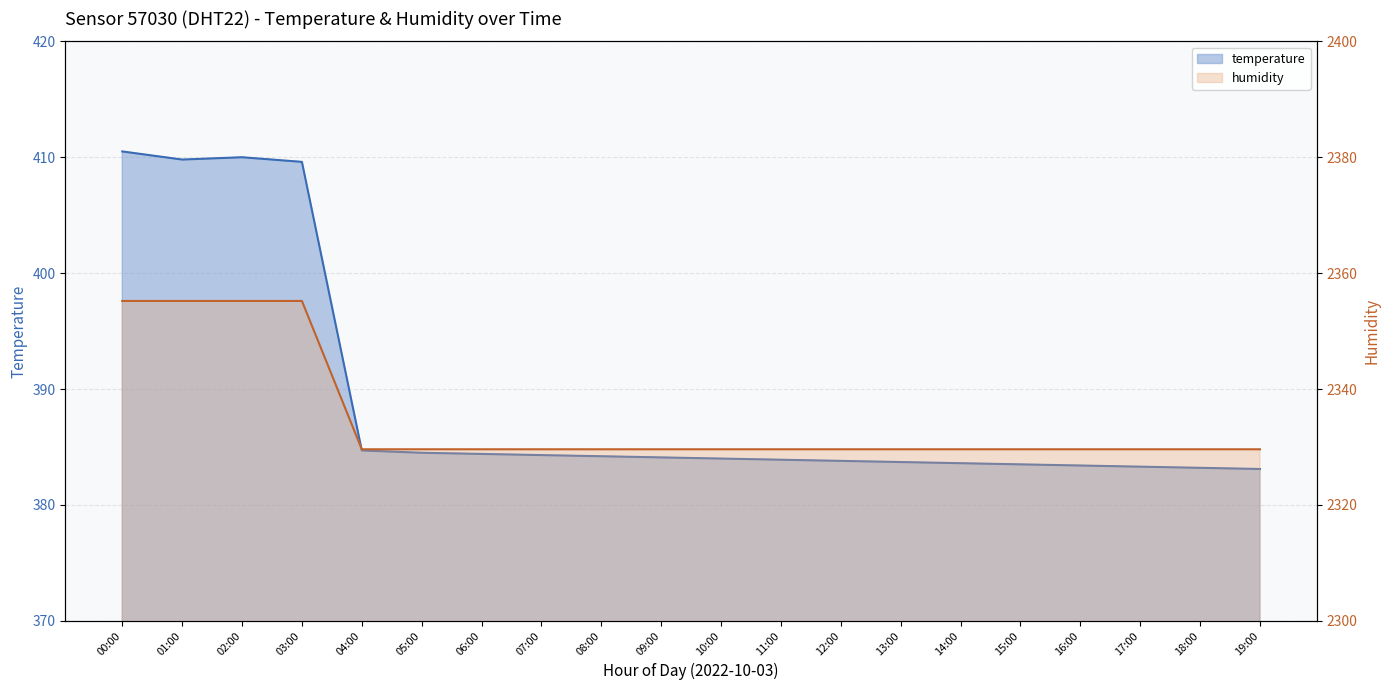

Which series changed the most between 01:00 and 03:00?

temperature